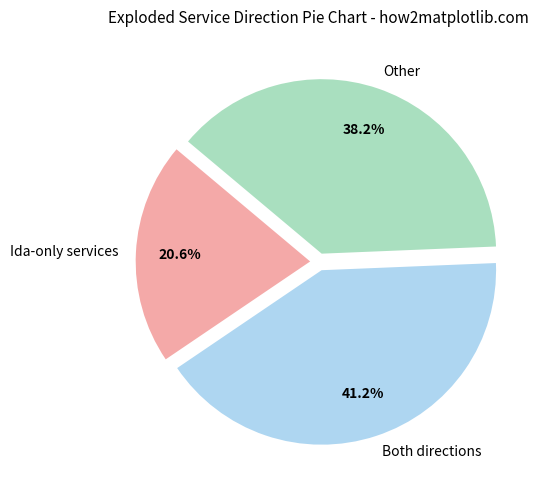

Is the sum of Other and Ida-only services greater than half?

Yes